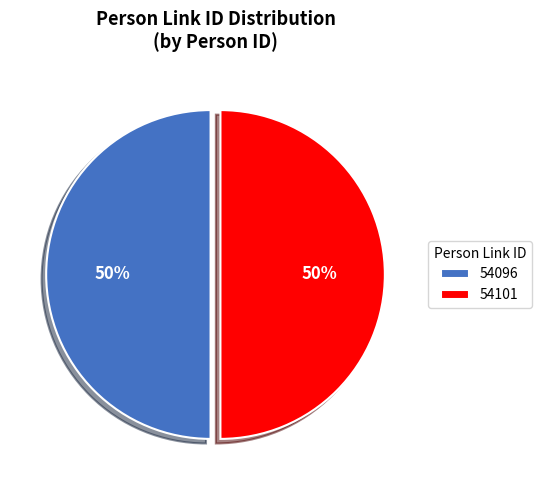

How many slices are in this pie chart?

2